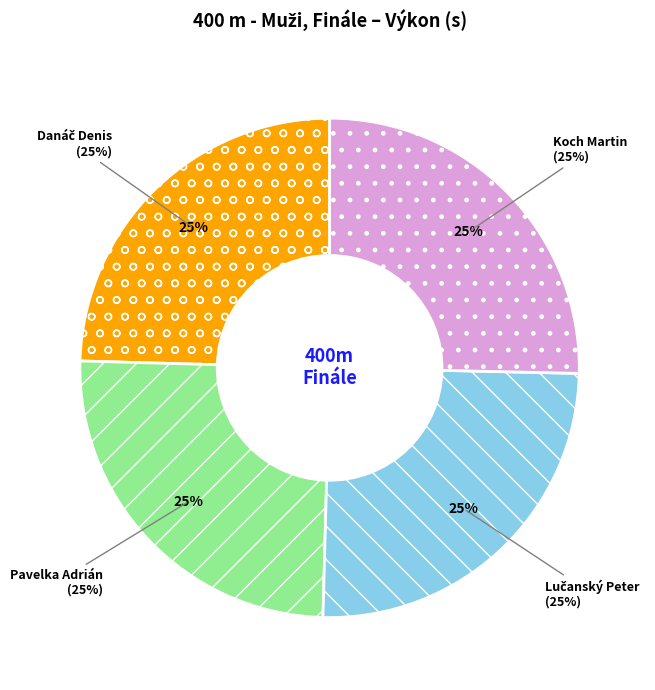

Which slice is the largest?

Koch Martin